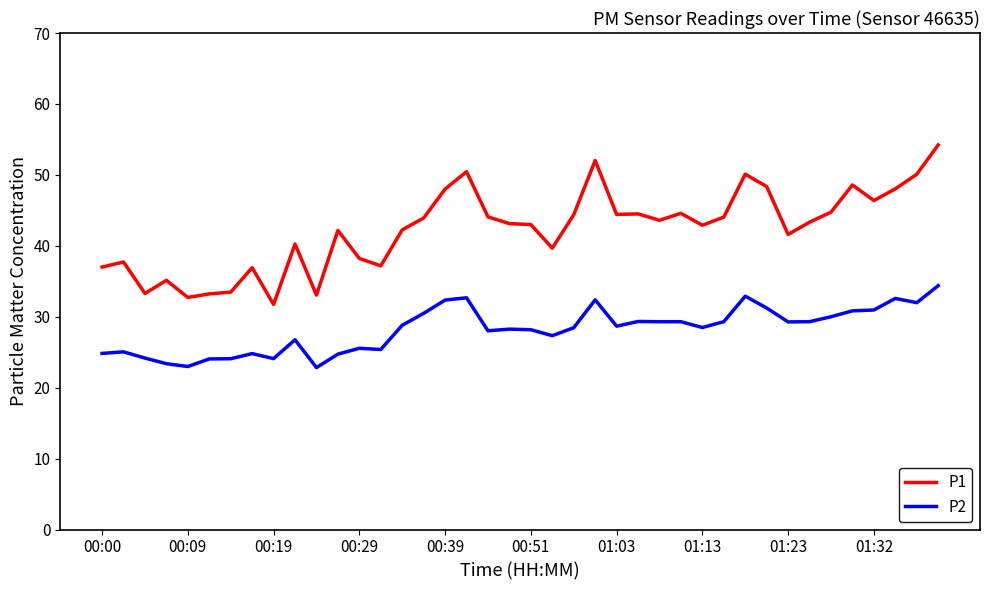

List the series in order of their peak value, highest first.

P1, P2